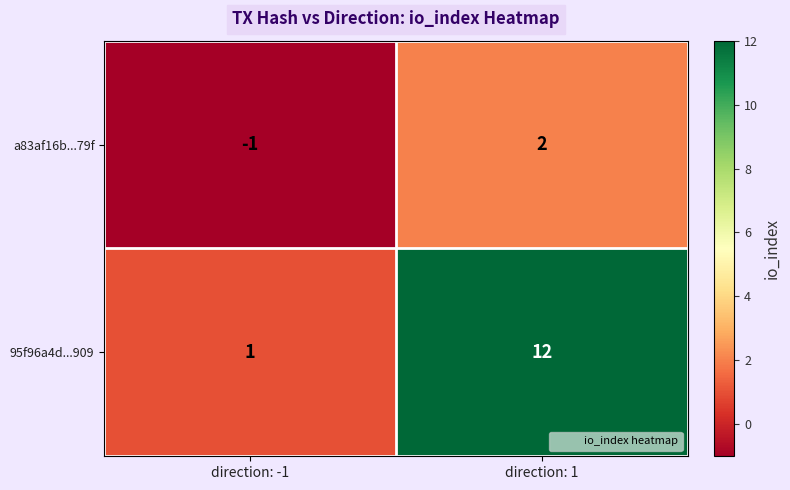

Reading left to right, what are all the values shown in this chart?

a83af16b...79f: -1	2
95f96a4d...909: 1	12